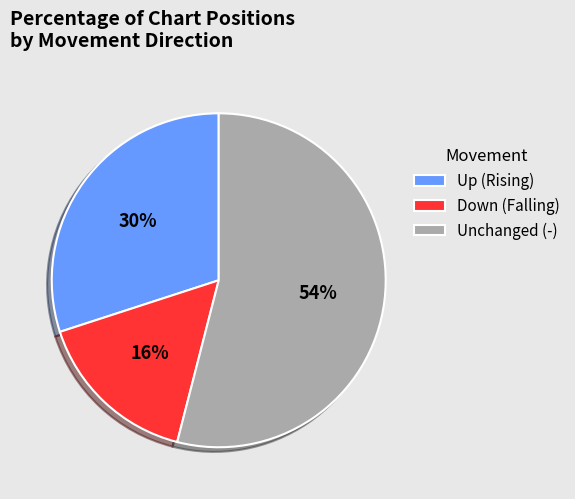

To the nearest percent, what portion does Up (Rising) represent?

30%